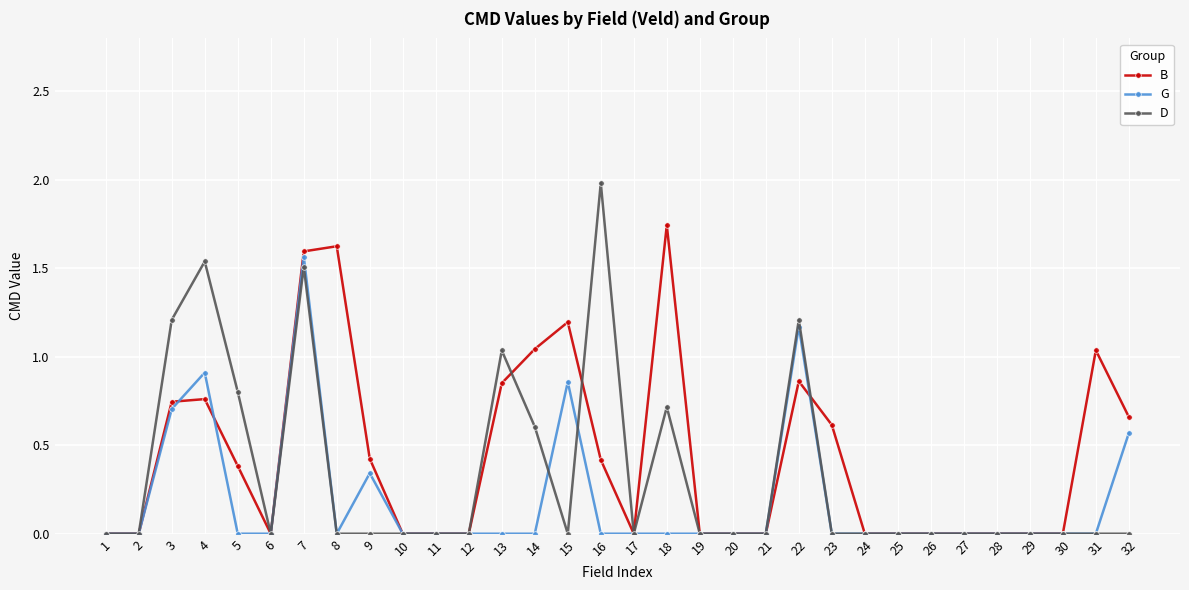

At how many categories does at least one series exceed 1?

11